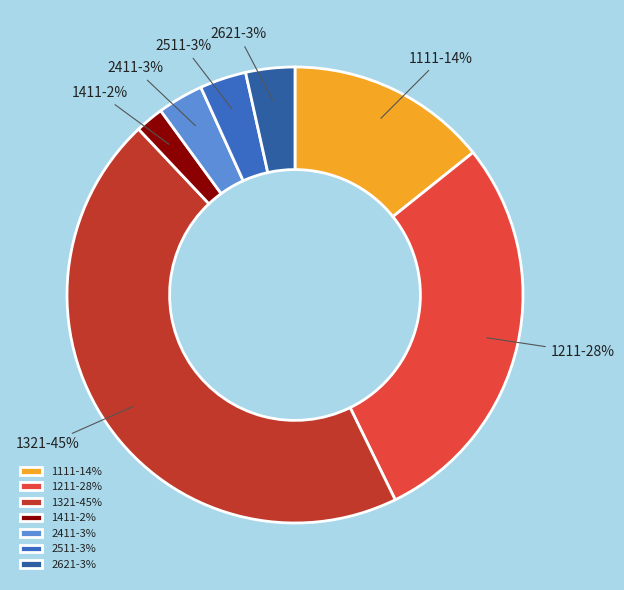

Combined, do 1321-45% and 1211-28% account for over 50%?

Yes